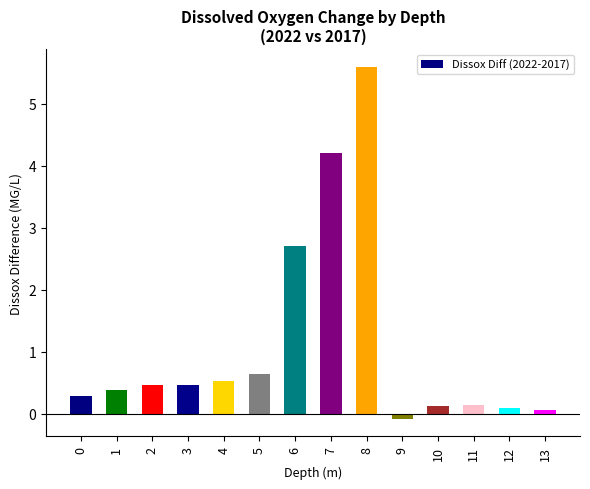

Which label corresponds to the smallest value in the chart?

9